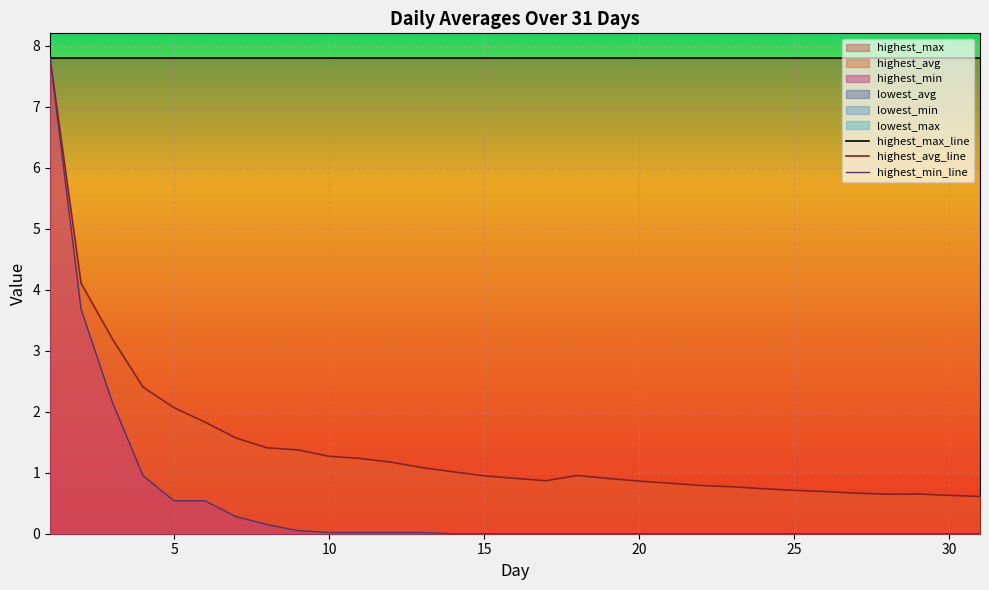

What is the total value across all series at 21?

8.6